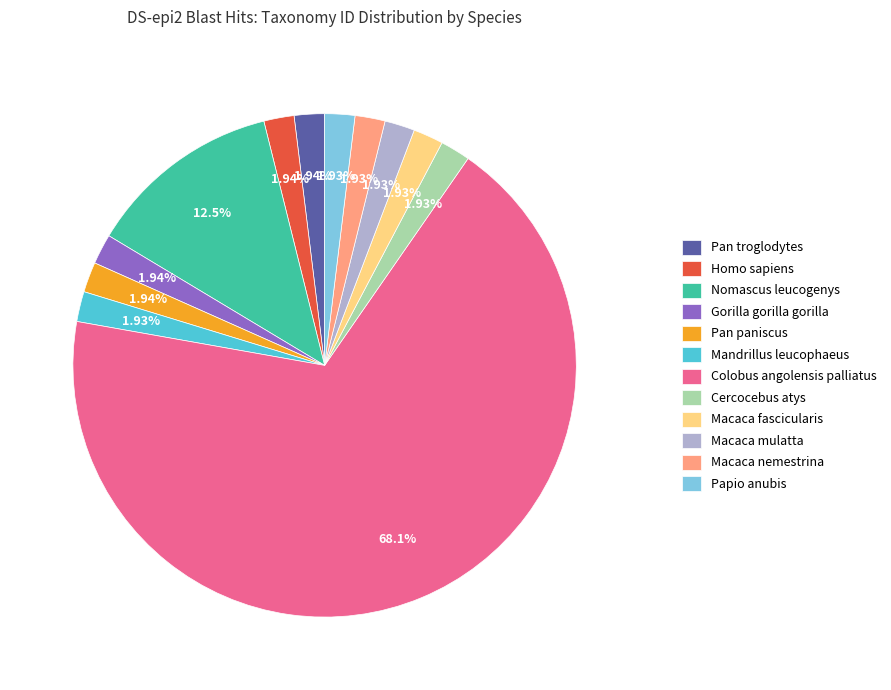

What percentage do Cercocebus atys and Pan paniscus together represent?

3.9%